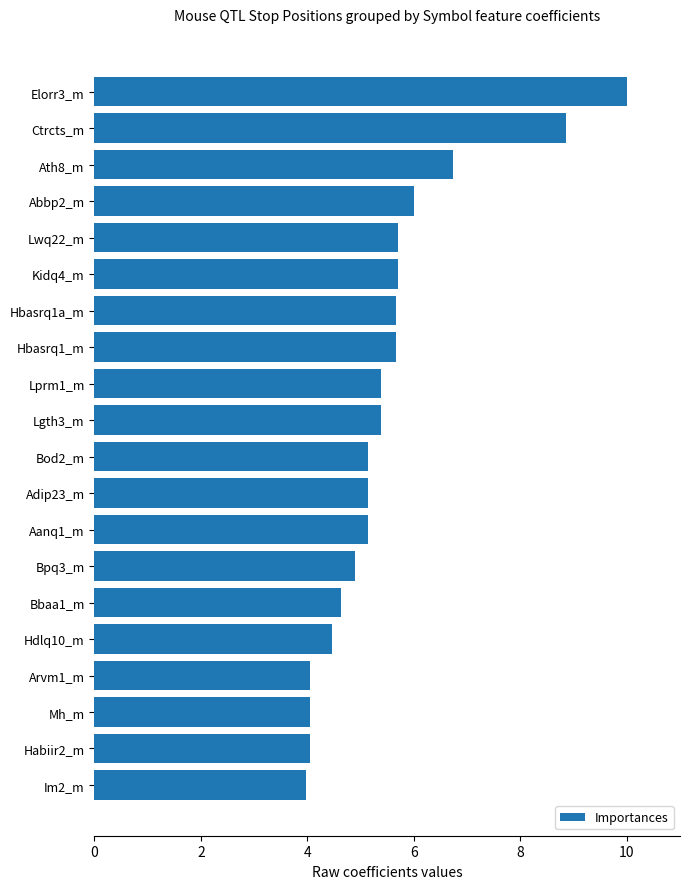

Which label corresponds to the largest value in the chart?

Elorr3_m